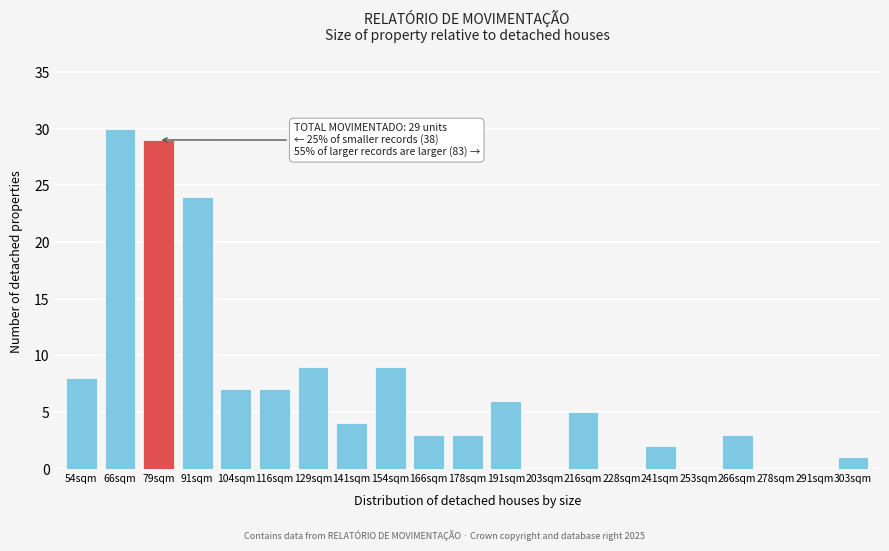

Reading left to right, transcribe all the data shown in this chart.

54sqm=8	66sqm=30	79sqm=29	91sqm=24	104sqm=7	116sqm=7	129sqm=9	141sqm=4	154sqm=9	166sqm=3	178sqm=3	191sqm=6	203sqm=0	216sqm=5	228sqm=0	241sqm=2	253sqm=0	266sqm=3	278sqm=0	291sqm=0	303sqm=1